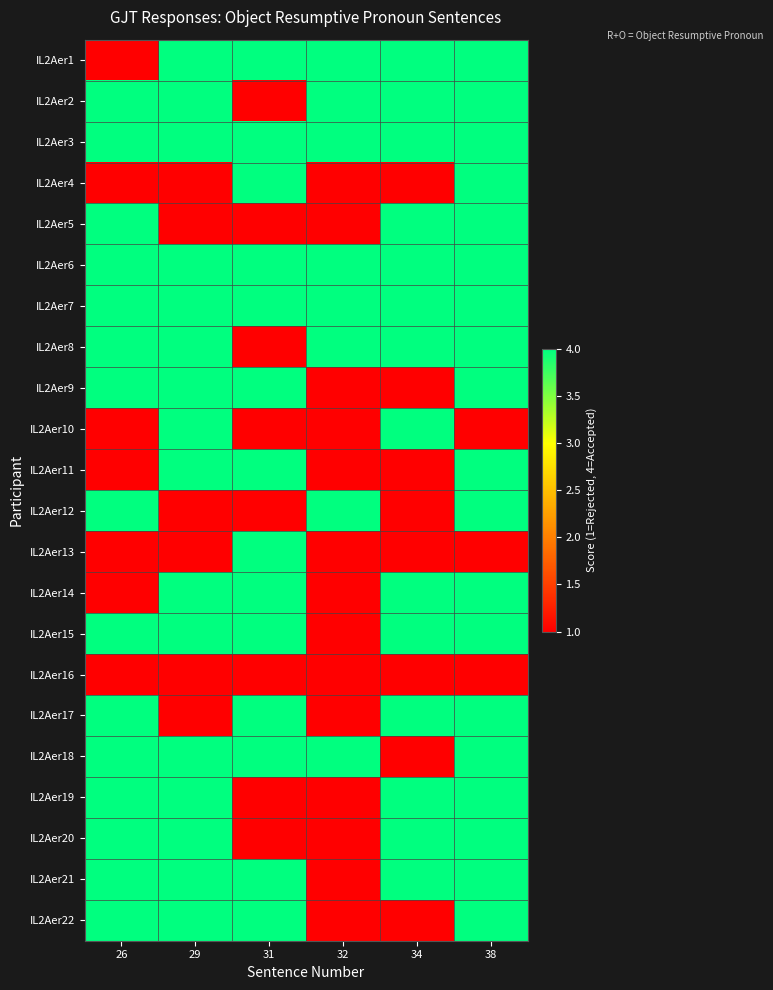

Reading left to right, list all the values displayed in this chart.

IL2Aer1: 26=1	29=4	31=4	32=4	34=4	38=4
IL2Aer2: 26=4	29=4	31=1	32=4	34=4	38=4
IL2Aer3: 26=4	29=4	31=4	32=4	34=4	38=4
IL2Aer4: 26=1	29=1	31=4	32=1	34=1	38=4
IL2Aer5: 26=4	29=1	31=1	32=1	34=4	38=4
IL2Aer6: 26=4	29=4	31=4	32=4	34=4	38=4
IL2Aer7: 26=4	29=4	31=4	32=4	34=4	38=4
IL2Aer8: 26=4	29=4	31=1	32=4	34=4	38=4
IL2Aer9: 26=4	29=4	31=4	32=1	34=1	38=4
IL2Aer10: 26=1	29=4	31=1	32=1	34=4	38=1
IL2Aer11: 26=1	29=4	31=4	32=1	34=1	38=4
IL2Aer12: 26=4	29=1	31=1	32=4	34=1	38=4
IL2Aer13: 26=1	29=1	31=4	32=1	34=1	38=1
IL2Aer14: 26=1	29=4	31=4	32=1	34=4	38=4
IL2Aer15: 26=4	29=4	31=4	32=1	34=4	38=4
IL2Aer16: 26=1	29=1	31=1	32=1	34=1	38=1
IL2Aer17: 26=4	29=1	31=4	32=1	34=4	38=4
IL2Aer18: 26=4	29=4	31=4	32=4	34=1	38=4
IL2Aer19: 26=4	29=4	31=1	32=1	34=4	38=4
IL2Aer20: 26=4	29=4	31=1	32=1	34=4	38=4
IL2Aer21: 26=4	29=4	31=4	32=1	34=4	38=4
IL2Aer22: 26=4	29=4	31=4	32=1	34=1	38=4